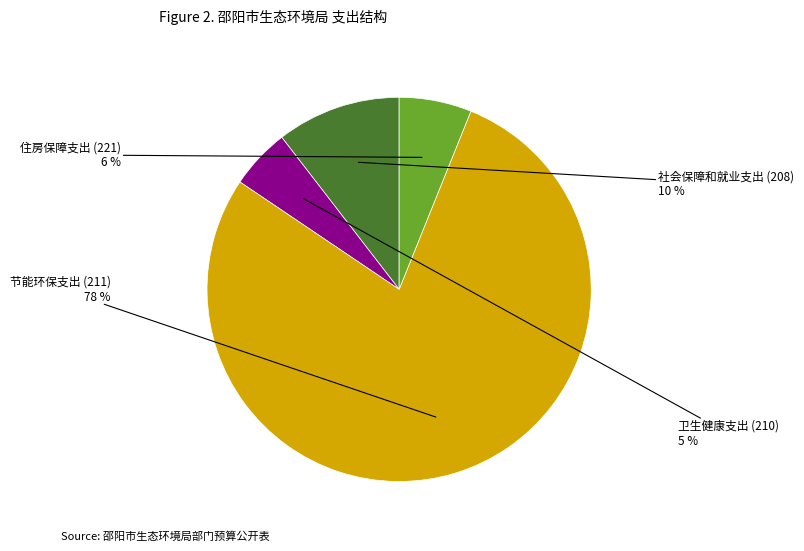

Does any single category account for the majority?

Yes